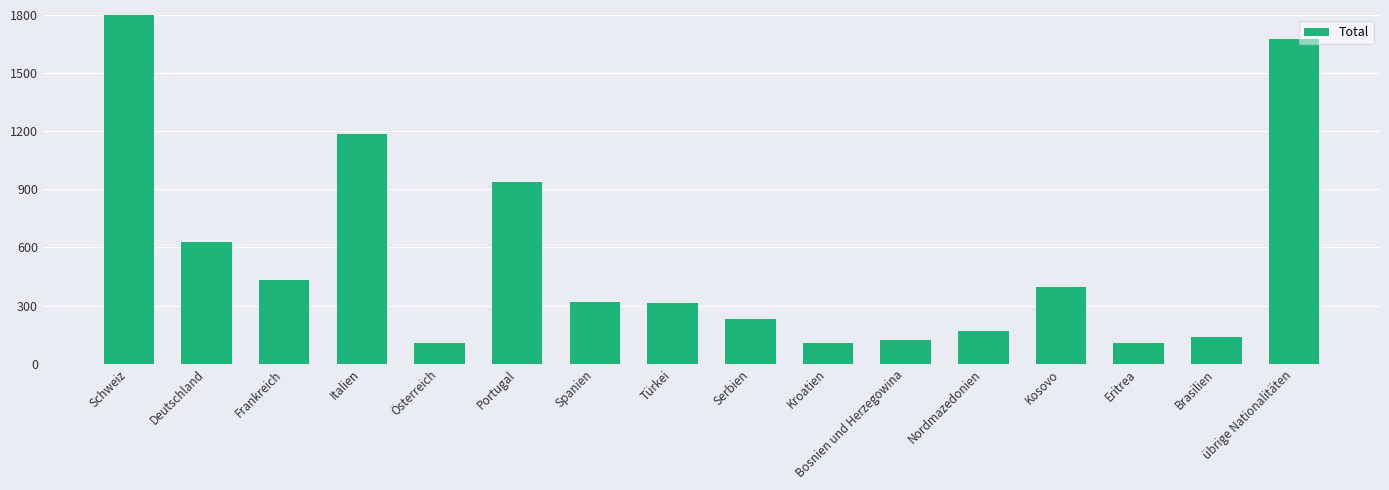

Where does the data first go above 320?

Schweiz